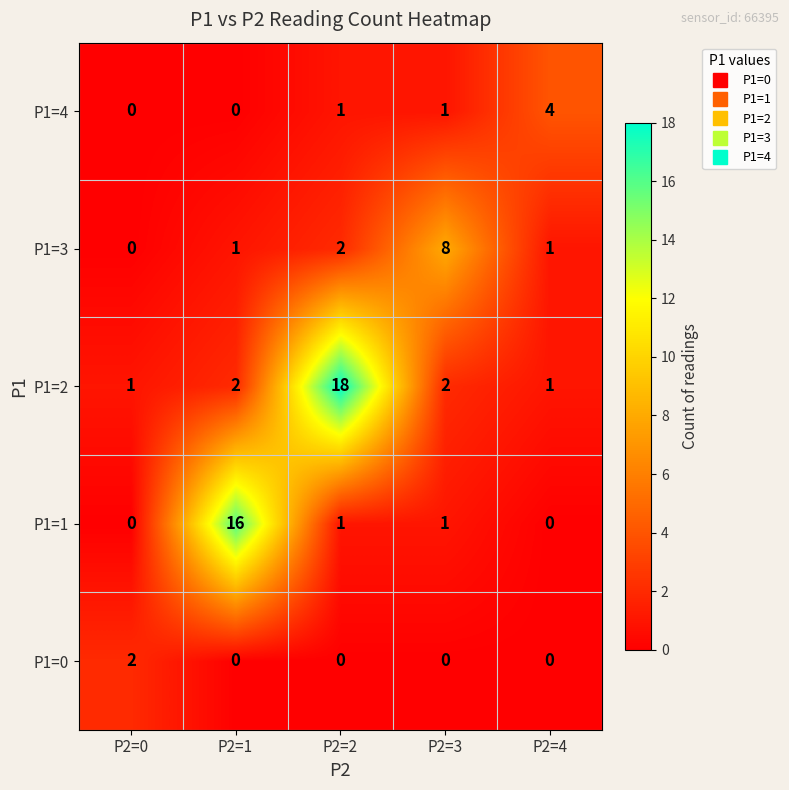

What is the highest value of the P1=4 series?

4